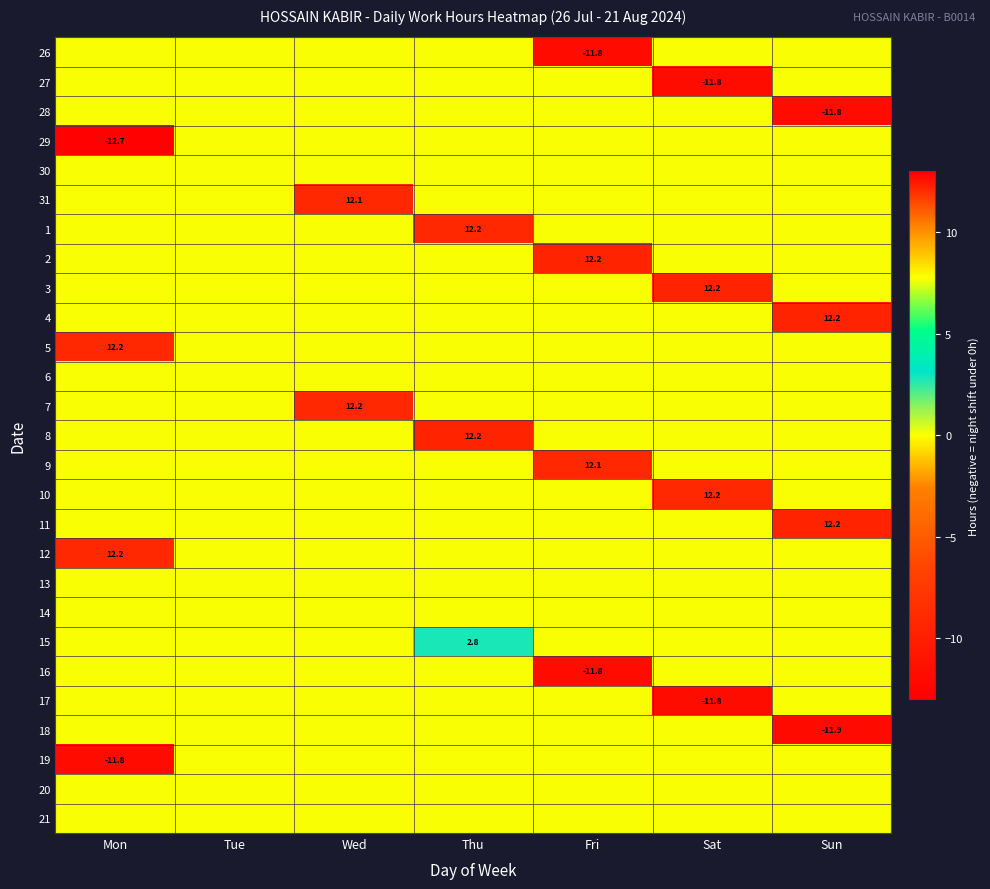

The value of 27 at Sat is -11.8. True or false?

True